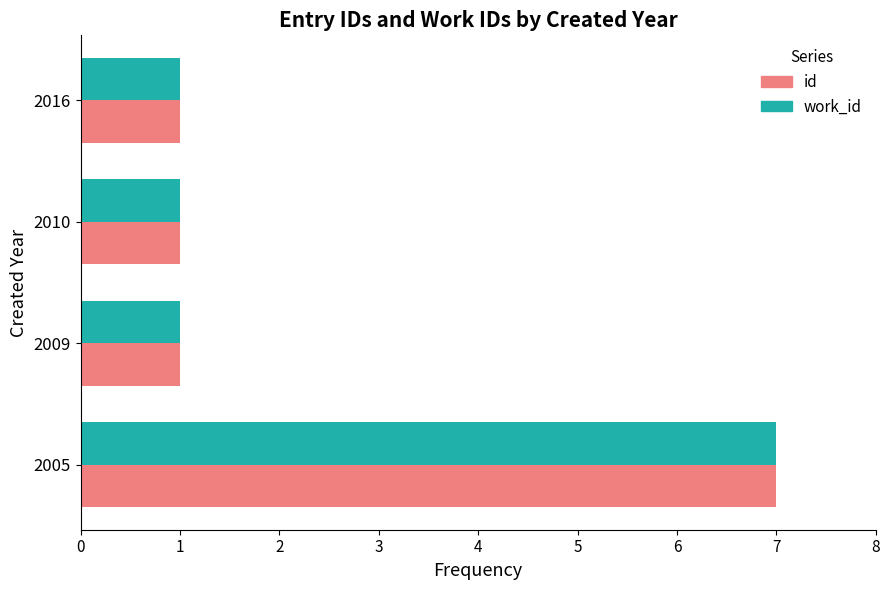

The value of work_id at 2005 is 4. True or false?

False